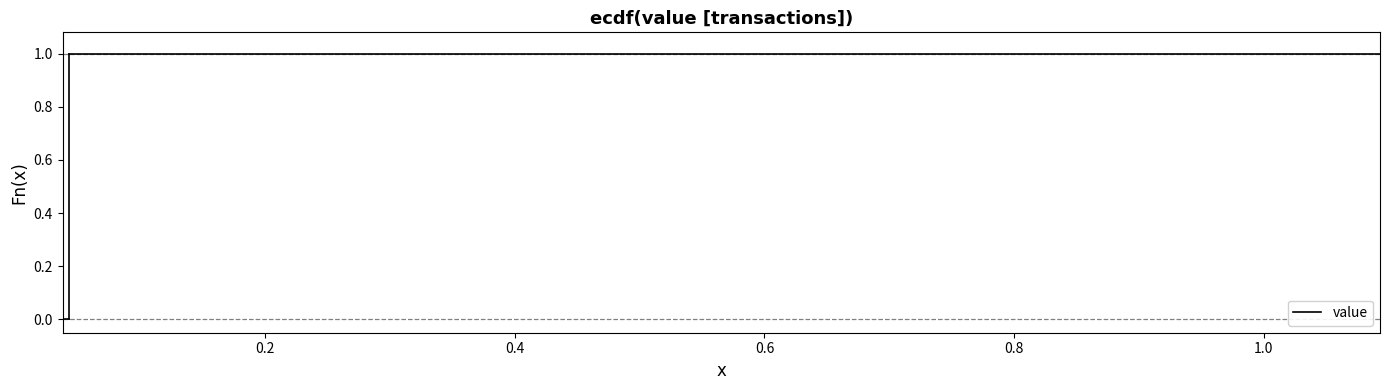

Is this an area chart (filled region under the line)?

No